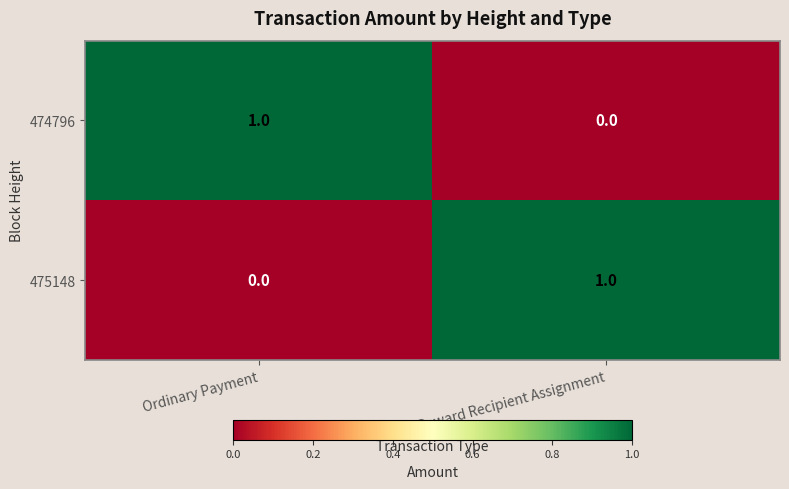

At Ordinary Payment, list the series in order from largest to smallest.

474796, 475148